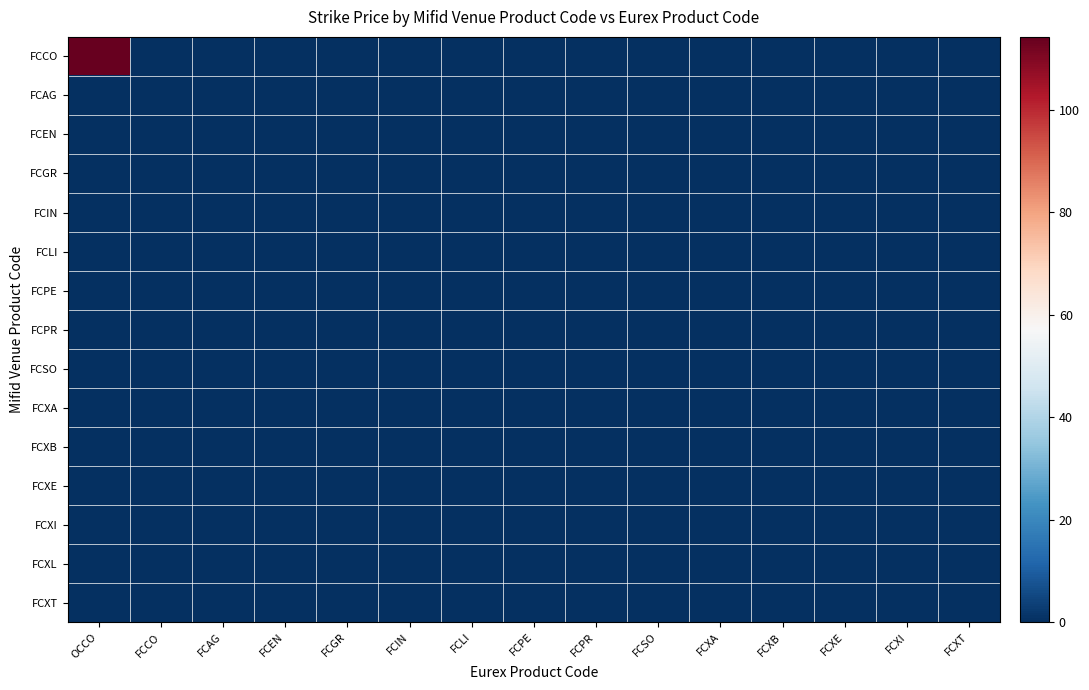

Reading left to right, list all the values displayed in this chart.

FCCO: OCCO=114.2	FCCO=0.0	FCAG=0.0	FCEN=0.0	FCGR=0.0	FCIN=0.0	FCLI=0.0	FCPE=0.0	FCPR=0.0	FCSO=0.0	FCXA=0.0	FCXB=0.0	FCXE=0.0	FCXI=0.0	FCXT=0.0
FCAG: OCCO=0.0	FCCO=0.0	FCAG=0.0	FCEN=0.0	FCGR=0.0	FCIN=0.0	FCLI=0.0	FCPE=0.0	FCPR=0.0	FCSO=0.0	FCXA=0.0	FCXB=0.0	FCXE=0.0	FCXI=0.0	FCXT=0.0
FCEN: OCCO=0.0	FCCO=0.0	FCAG=0.0	FCEN=0.0	FCGR=0.0	FCIN=0.0	FCLI=0.0	FCPE=0.0	FCPR=0.0	FCSO=0.0	FCXA=0.0	FCXB=0.0	FCXE=0.0	FCXI=0.0	FCXT=0.0
FCGR: OCCO=0.0	FCCO=0.0	FCAG=0.0	FCEN=0.0	FCGR=0.0	FCIN=0.0	FCLI=0.0	FCPE=0.0	FCPR=0.0	FCSO=0.0	FCXA=0.0	FCXB=0.0	FCXE=0.0	FCXI=0.0	FCXT=0.0
FCIN: OCCO=0.0	FCCO=0.0	FCAG=0.0	FCEN=0.0	FCGR=0.0	FCIN=0.0	FCLI=0.0	FCPE=0.0	FCPR=0.0	FCSO=0.0	FCXA=0.0	FCXB=0.0	FCXE=0.0	FCXI=0.0	FCXT=0.0
FCLI: OCCO=0.0	FCCO=0.0	FCAG=0.0	FCEN=0.0	FCGR=0.0	FCIN=0.0	FCLI=0.0	FCPE=0.0	FCPR=0.0	FCSO=0.0	FCXA=0.0	FCXB=0.0	FCXE=0.0	FCXI=0.0	FCXT=0.0
FCPE: OCCO=0.0	FCCO=0.0	FCAG=0.0	FCEN=0.0	FCGR=0.0	FCIN=0.0	FCLI=0.0	FCPE=0.0	FCPR=0.0	FCSO=0.0	FCXA=0.0	FCXB=0.0	FCXE=0.0	FCXI=0.0	FCXT=0.0
FCPR: OCCO=0.0	FCCO=0.0	FCAG=0.0	FCEN=0.0	FCGR=0.0	FCIN=0.0	FCLI=0.0	FCPE=0.0	FCPR=0.0	FCSO=0.0	FCXA=0.0	FCXB=0.0	FCXE=0.0	FCXI=0.0	FCXT=0.0
FCSO: OCCO=0.0	FCCO=0.0	FCAG=0.0	FCEN=0.0	FCGR=0.0	FCIN=0.0	FCLI=0.0	FCPE=0.0	FCPR=0.0	FCSO=0.0	FCXA=0.0	FCXB=0.0	FCXE=0.0	FCXI=0.0	FCXT=0.0
FCXA: OCCO=0.0	FCCO=0.0	FCAG=0.0	FCEN=0.0	FCGR=0.0	FCIN=0.0	FCLI=0.0	FCPE=0.0	FCPR=0.0	FCSO=0.0	FCXA=0.0	FCXB=0.0	FCXE=0.0	FCXI=0.0	FCXT=0.0
FCXB: OCCO=0.0	FCCO=0.0	FCAG=0.0	FCEN=0.0	FCGR=0.0	FCIN=0.0	FCLI=0.0	FCPE=0.0	FCPR=0.0	FCSO=0.0	FCXA=0.0	FCXB=0.0	FCXE=0.0	FCXI=0.0	FCXT=0.0
FCXE: OCCO=0.0	FCCO=0.0	FCAG=0.0	FCEN=0.0	FCGR=0.0	FCIN=0.0	FCLI=0.0	FCPE=0.0	FCPR=0.0	FCSO=0.0	FCXA=0.0	FCXB=0.0	FCXE=0.0	FCXI=0.0	FCXT=0.0
FCXI: OCCO=0.0	FCCO=0.0	FCAG=0.0	FCEN=0.0	FCGR=0.0	FCIN=0.0	FCLI=0.0	FCPE=0.0	FCPR=0.0	FCSO=0.0	FCXA=0.0	FCXB=0.0	FCXE=0.0	FCXI=0.0	FCXT=0.0
FCXL: OCCO=0.0	FCCO=0.0	FCAG=0.0	FCEN=0.0	FCGR=0.0	FCIN=0.0	FCLI=0.0	FCPE=0.0	FCPR=0.0	FCSO=0.0	FCXA=0.0	FCXB=0.0	FCXE=0.0	FCXI=0.0	FCXT=0.0
FCXT: OCCO=0.0	FCCO=0.0	FCAG=0.0	FCEN=0.0	FCGR=0.0	FCIN=0.0	FCLI=0.0	FCPE=0.0	FCPR=0.0	FCSO=0.0	FCXA=0.0	FCXB=0.0	FCXE=0.0	FCXI=0.0	FCXT=0.0